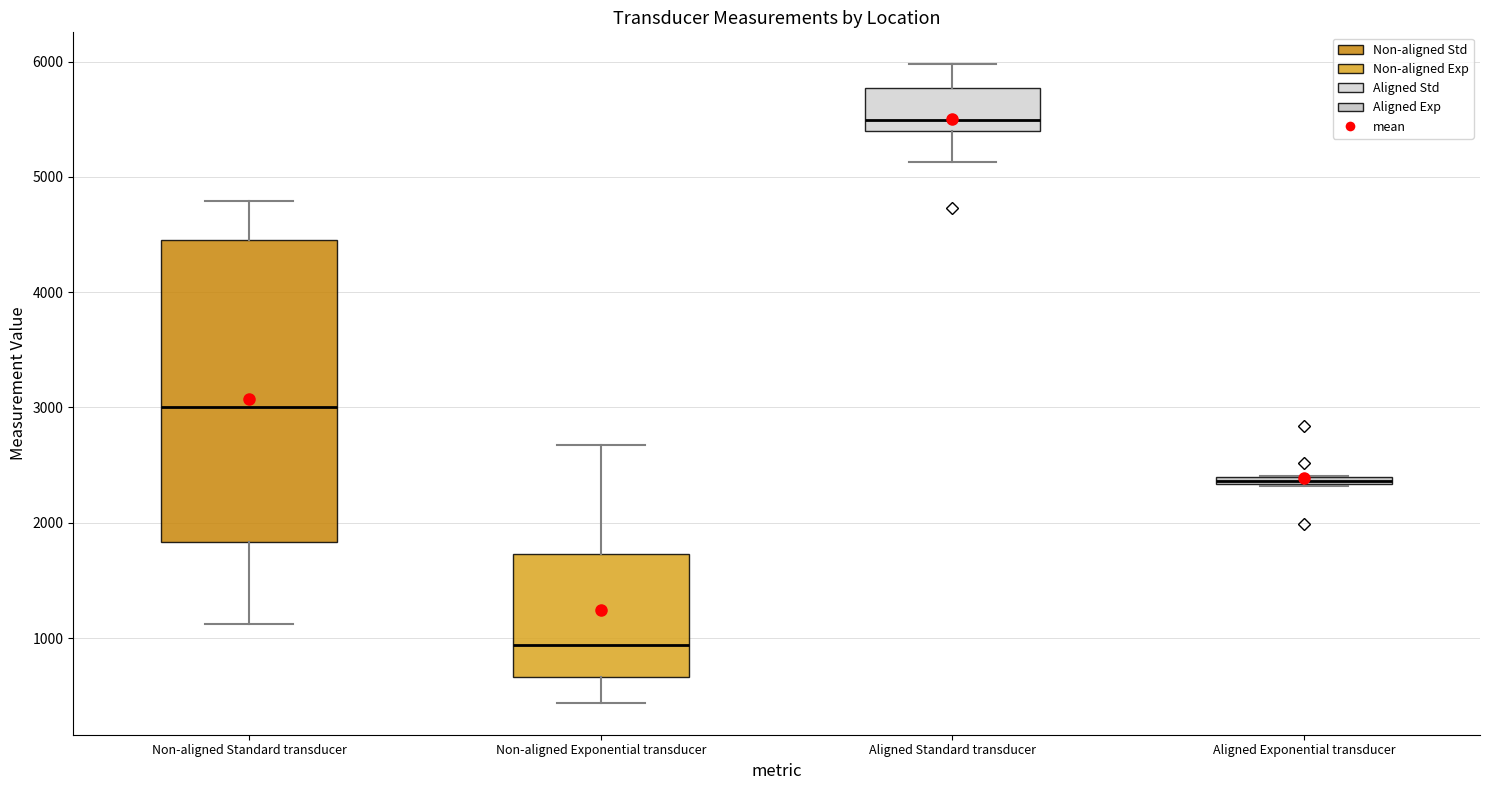

Which box is the tallest, from its lower edge to its upper edge?

Non-aligned Standard transducer